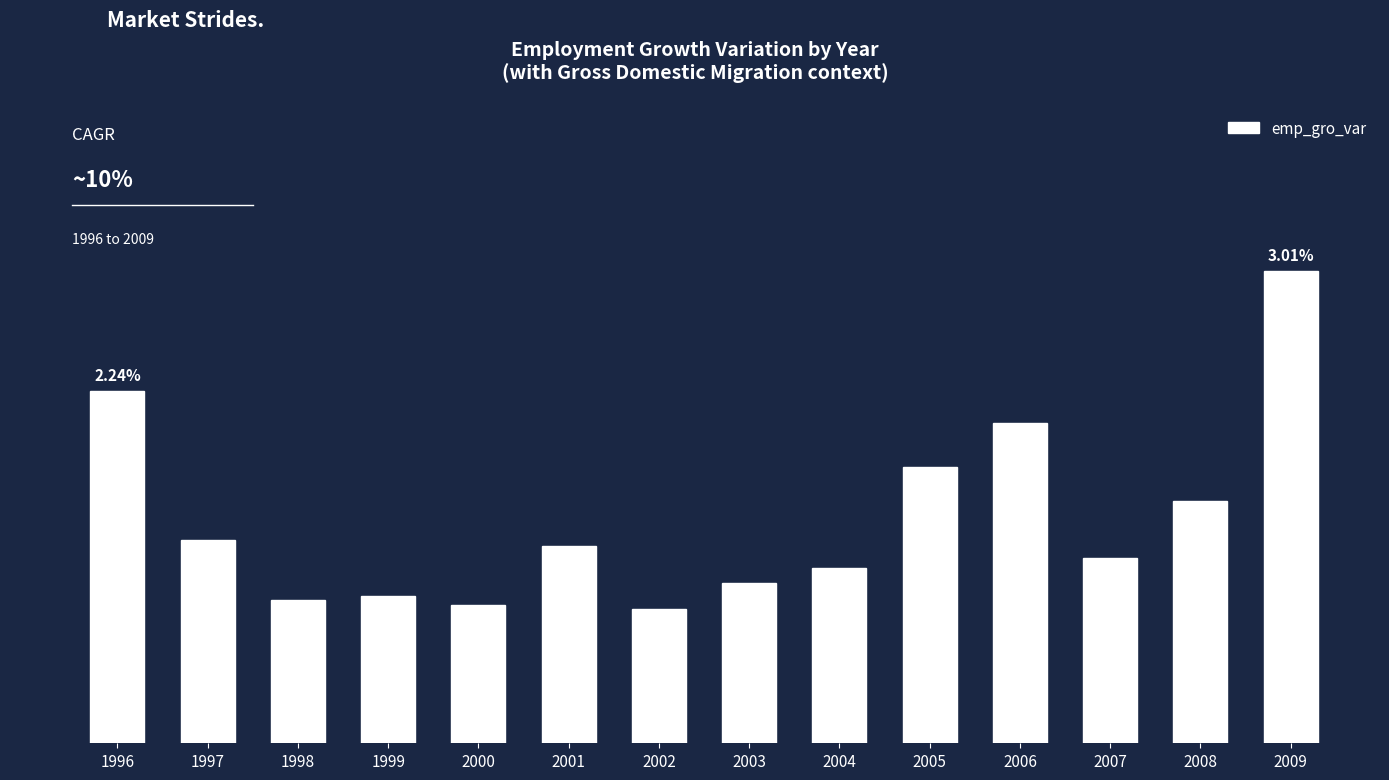

What is the greatest value displayed?

3.0